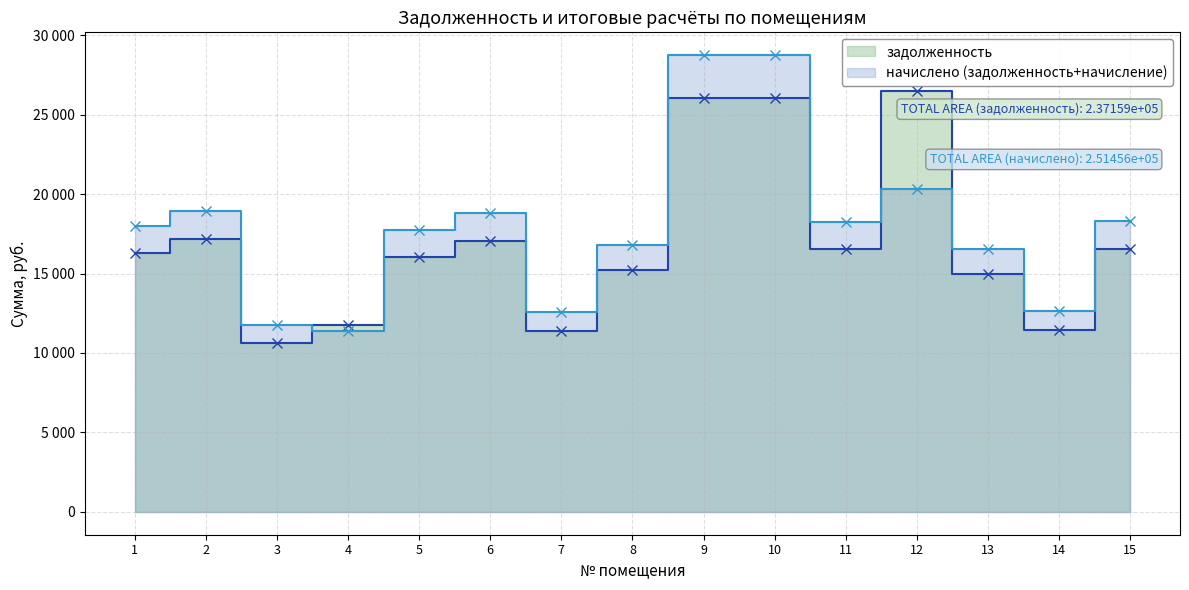

What is the value of the задолженность point at the 13th from the left?

14975.2